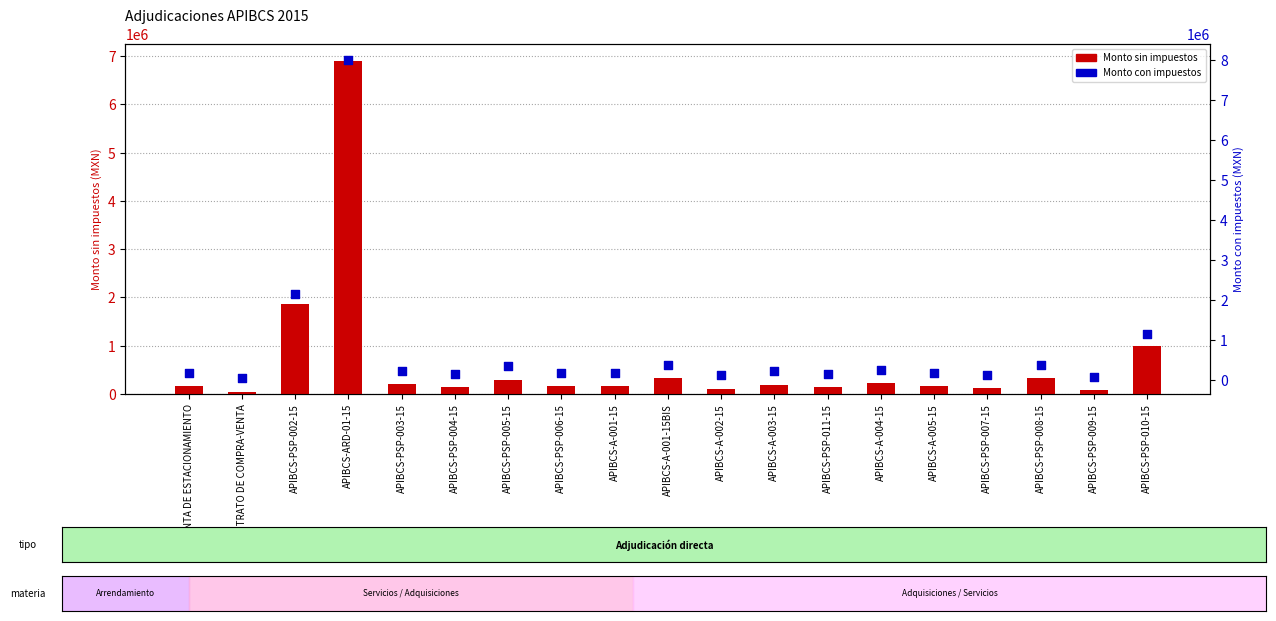

Which series contains the highest Y value?

Monto con impuestos